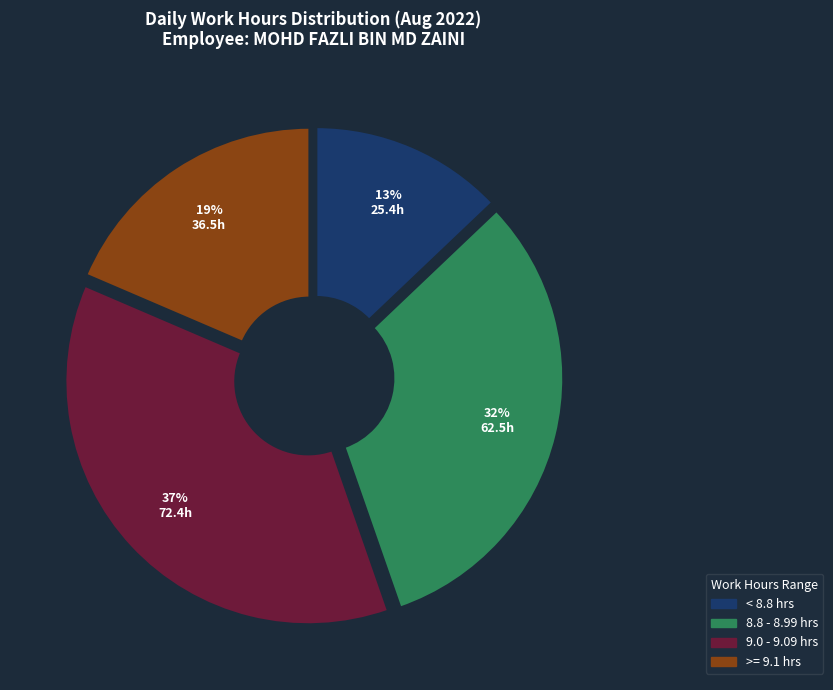

Rank the categories by value from lowest to highest.

< 8.8 hrs, >= 9.1 hrs, 8.8 - 8.99 hrs, 9.0 - 9.09 hrs